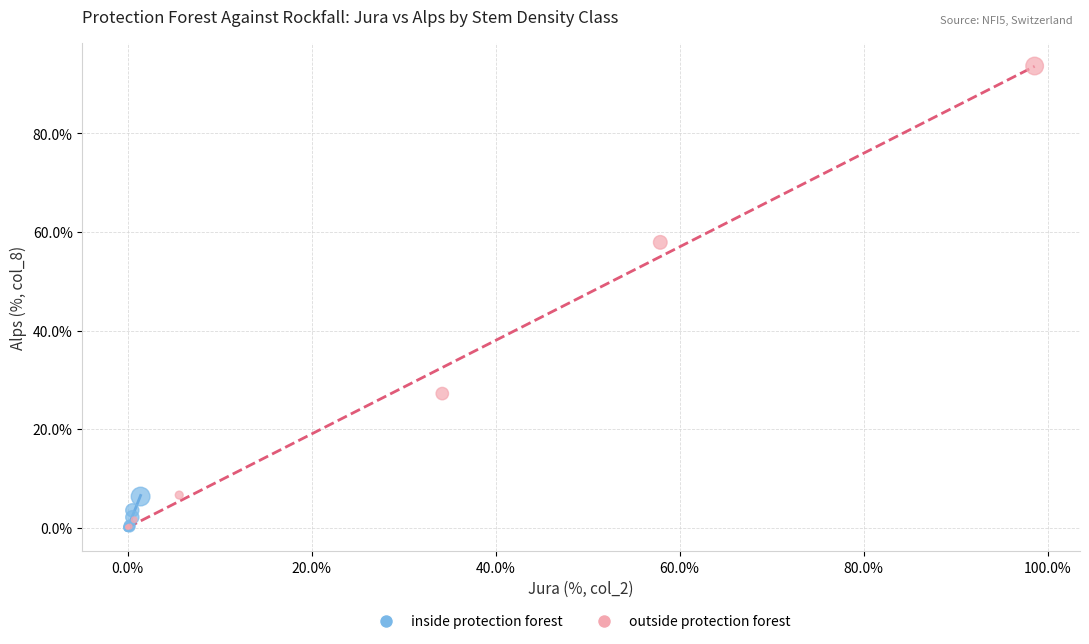

Which series contains the highest Y value?

outside protection forest